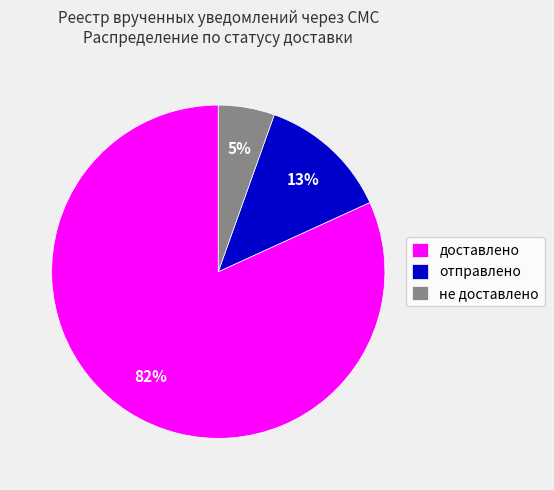

To the nearest percent, what is the combined percentage of доставлено and отправлено?

95%